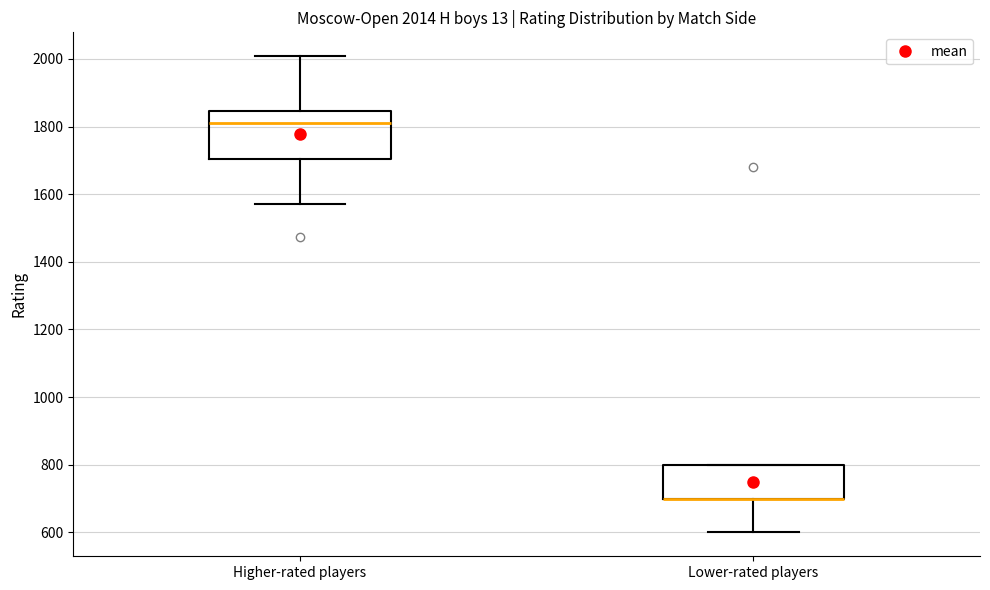

Comparing the boxes themselves (not the whiskers), which one is the tallest?

Higher-rated players